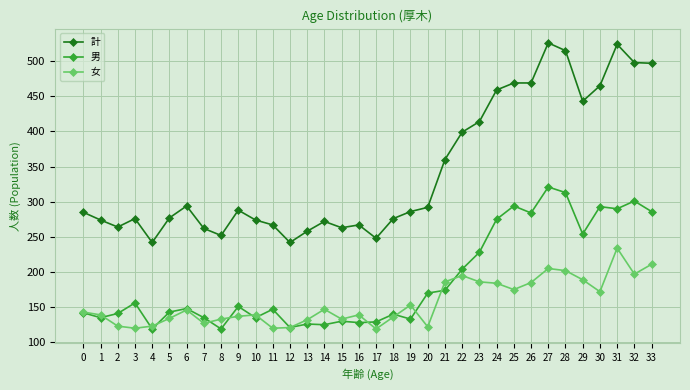

What is the spread (max minus min) of values at 2?

141